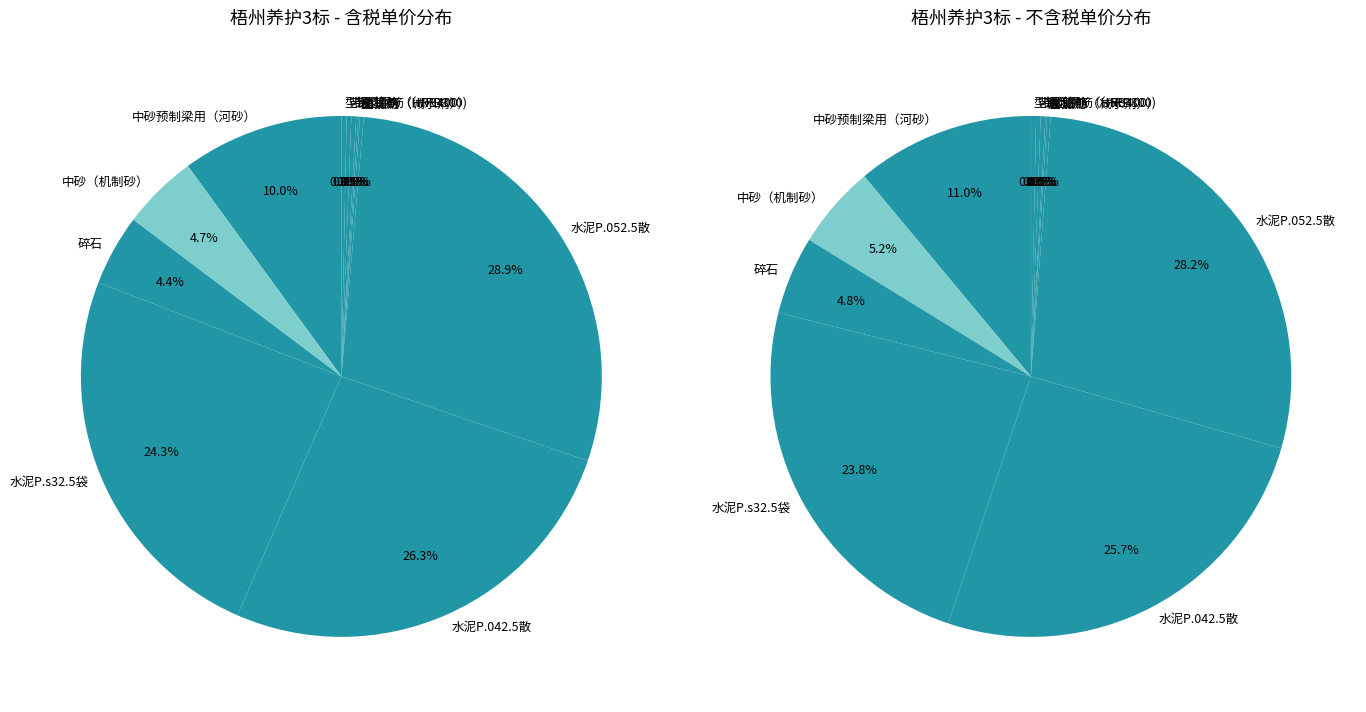

What portion of the pie excludes 中砂（机制砂）?

95.3%